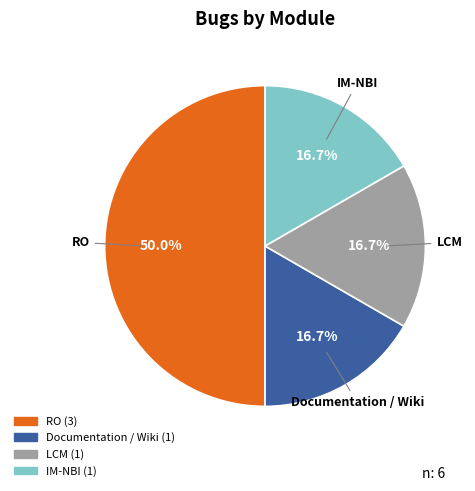

Count the number of slices in the pie.

4